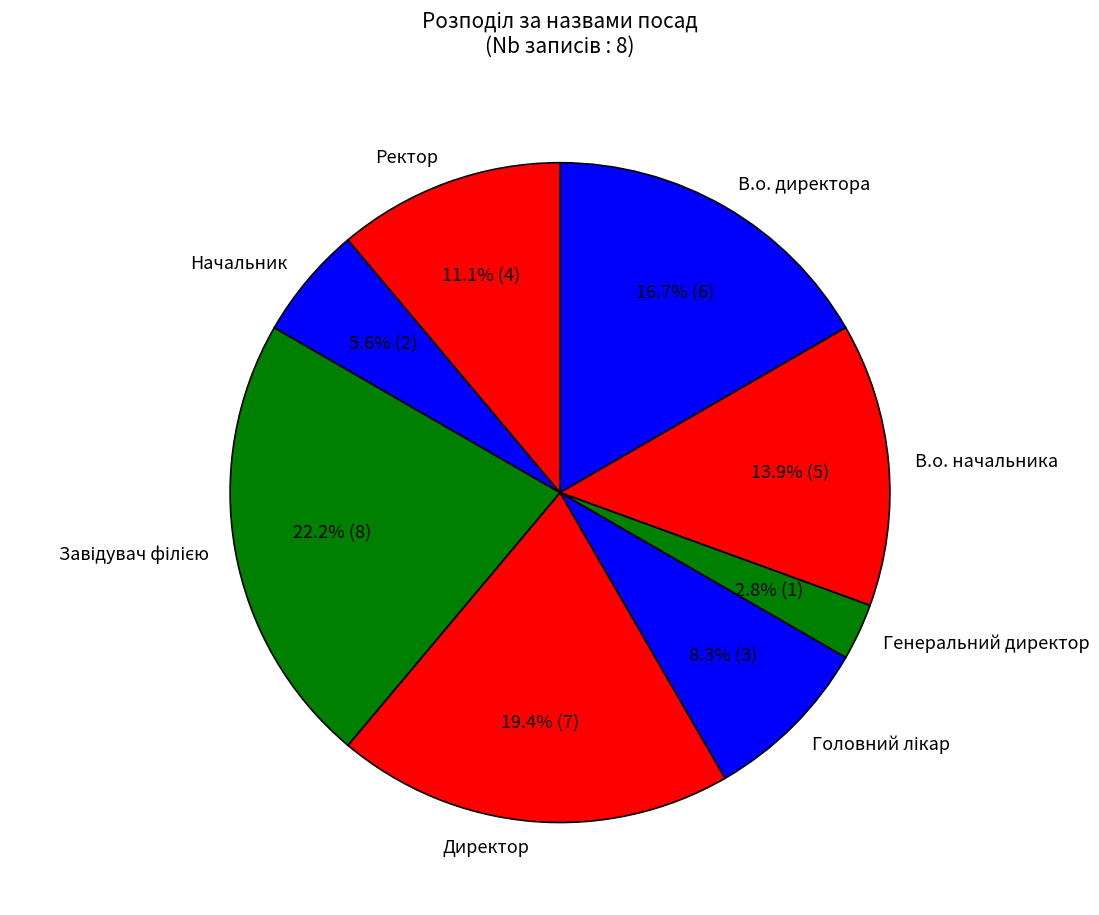

To the nearest percent, what is the combined percentage of Начальник and Генеральний директор?

8%